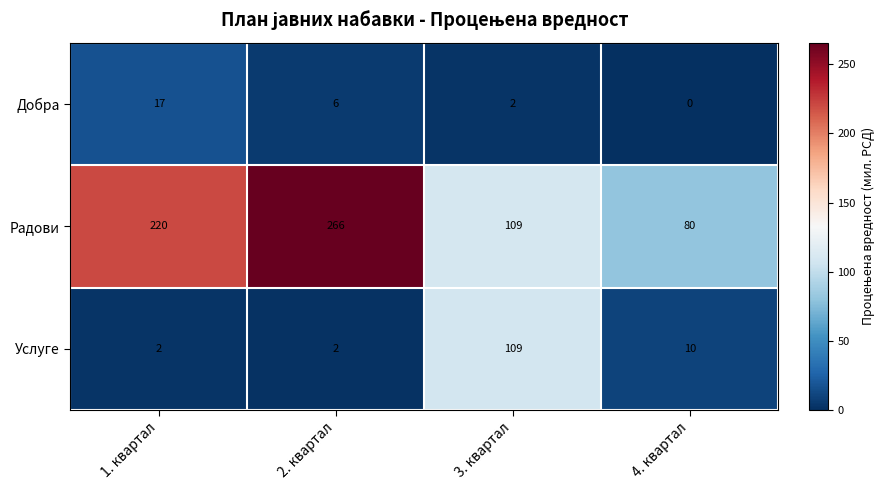

Which series has the widest spread of values?

Радови